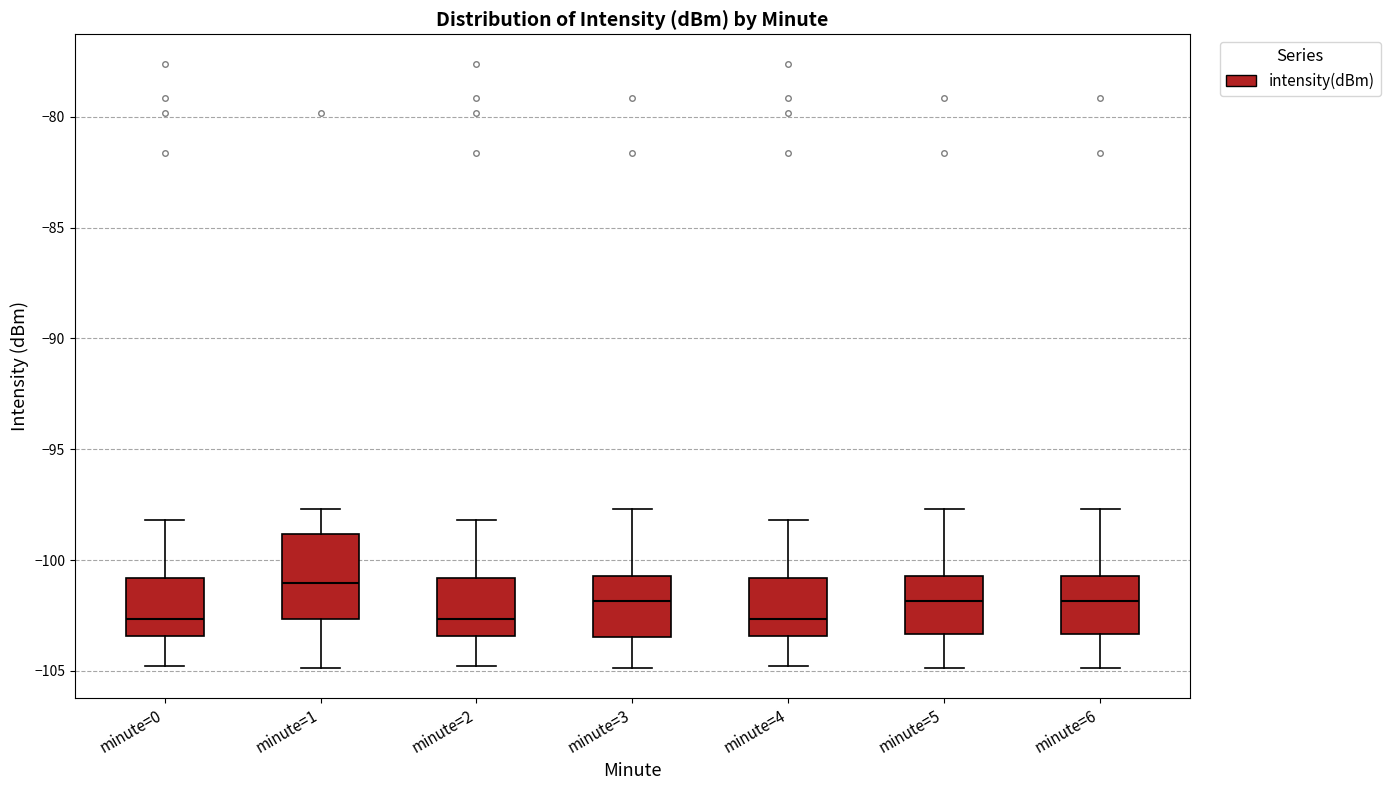

Reading left to right, transcribe this box plot: for each box, give where its median line is, the range the box spans, and where its two whiskers end, as read against the y-axis. The values are not printed on the chart, so give them approximately, as read against the axis.

minute=0: median -102.5, box -103.5 to -101.0, whiskers -105.0 to -98.0
minute=1: median -101.0, box -102.5 to -99.0, whiskers -105.0 to -97.5
minute=2: median -102.5, box -103.5 to -101.0, whiskers -105.0 to -98.0
minute=3: median -102.0, box -103.5 to -100.5, whiskers -105.0 to -97.5
minute=4: median -102.5, box -103.5 to -101.0, whiskers -105.0 to -98.0
minute=5: median -102.0, box -103.5 to -100.5, whiskers -105.0 to -97.5
minute=6: median -102.0, box -103.5 to -100.5, whiskers -105.0 to -97.5